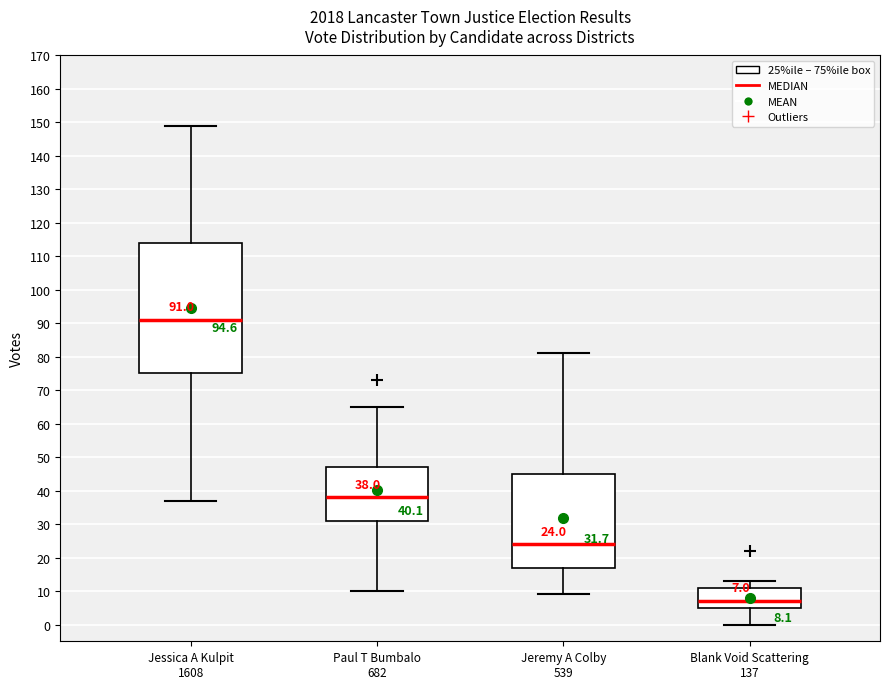

Which box is the tallest, from its lower edge to its upper edge?

Jessica A Kulpit 1608